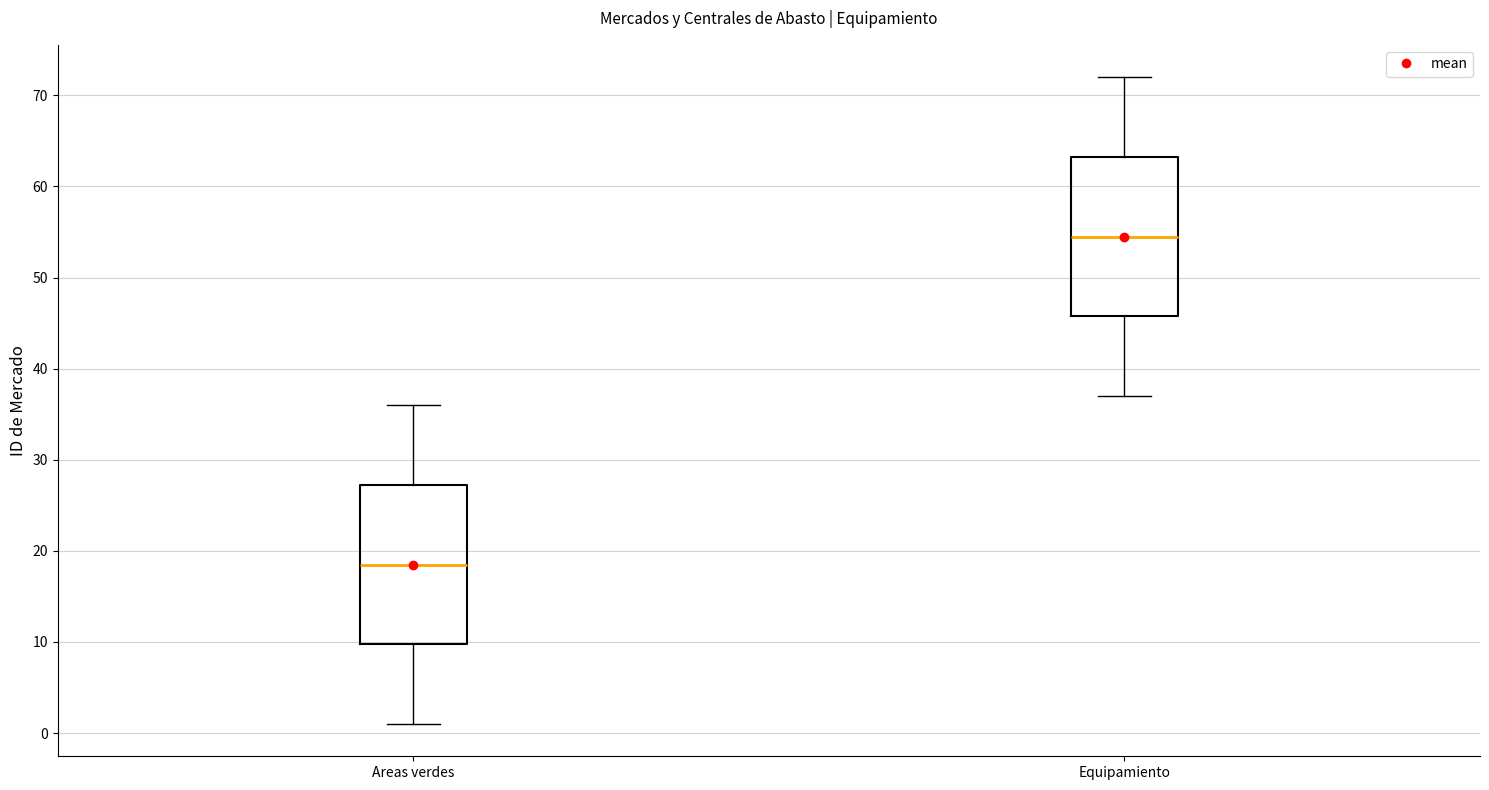

Which box has the highest median line?

Equipamiento